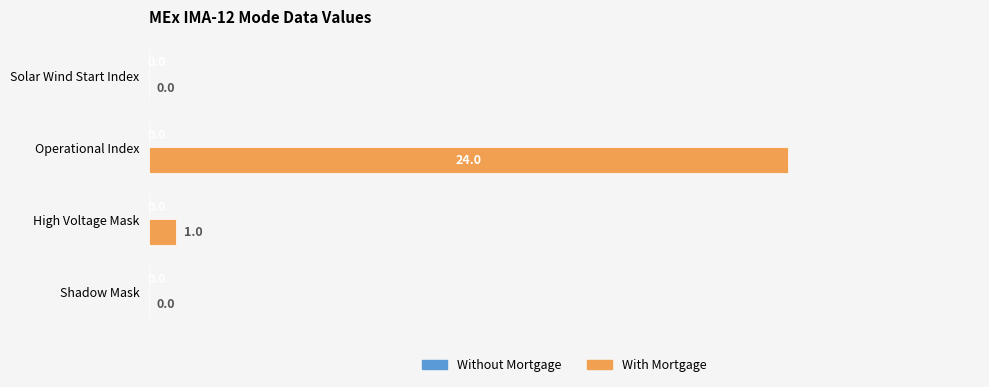

What is the sum of all values?

25